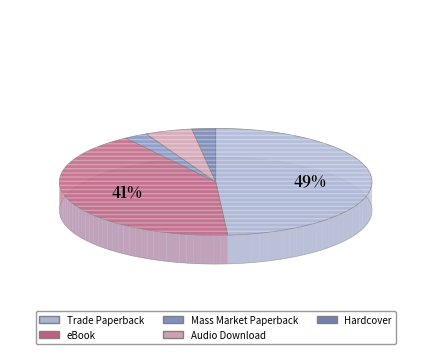

Which slice is the smallest?

Mass Market Paperback